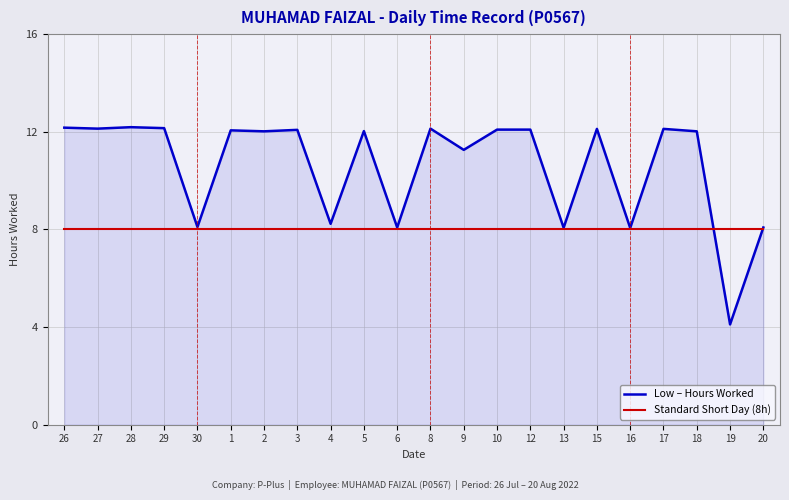

True or false: Standard Short Day (8h) and Low – Hours Worked intersect in this chart.

True